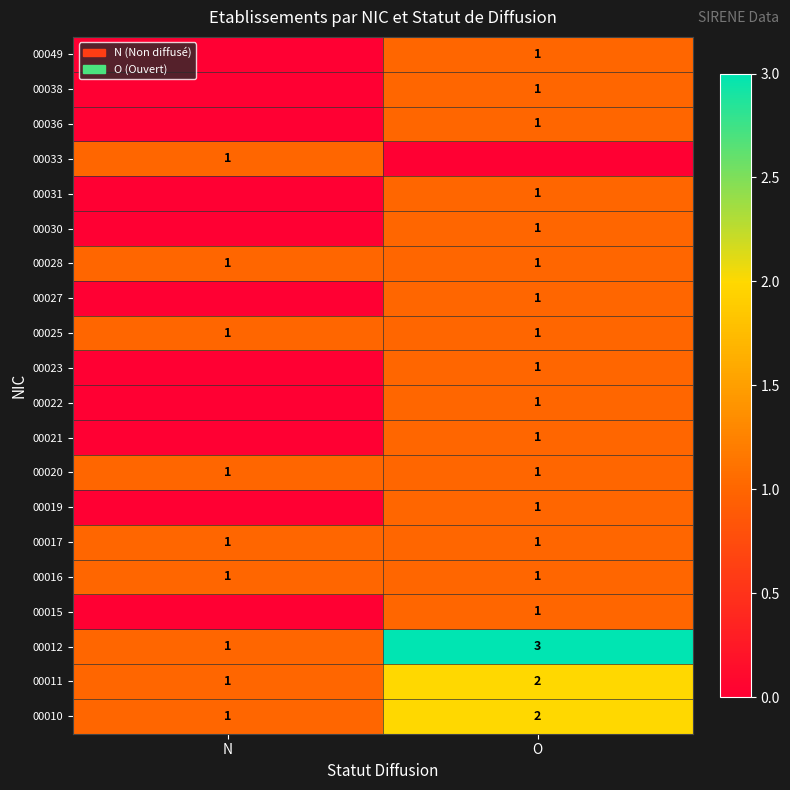

The value of 00011 at N is 1. True or false?

True